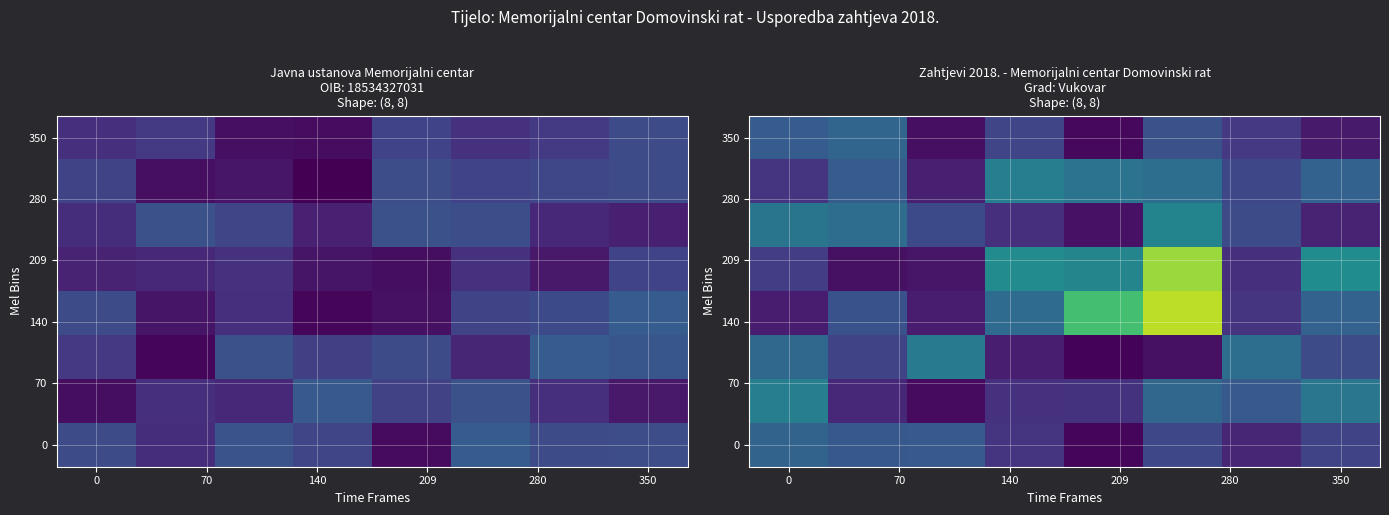

What is the greatest value displayed?

0.9